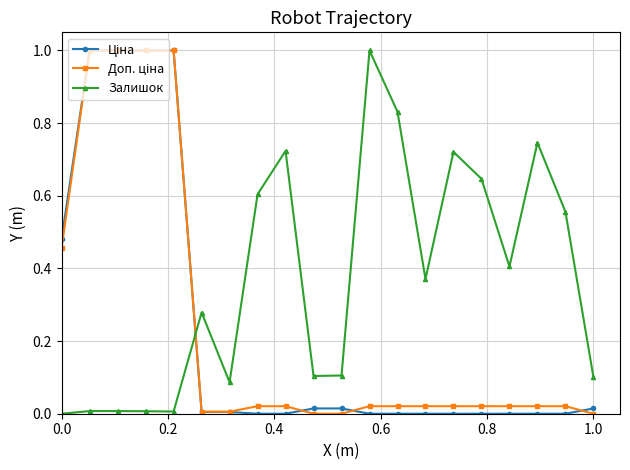

True or false: Залишок has more than 1 points higher than both neighbors.

True